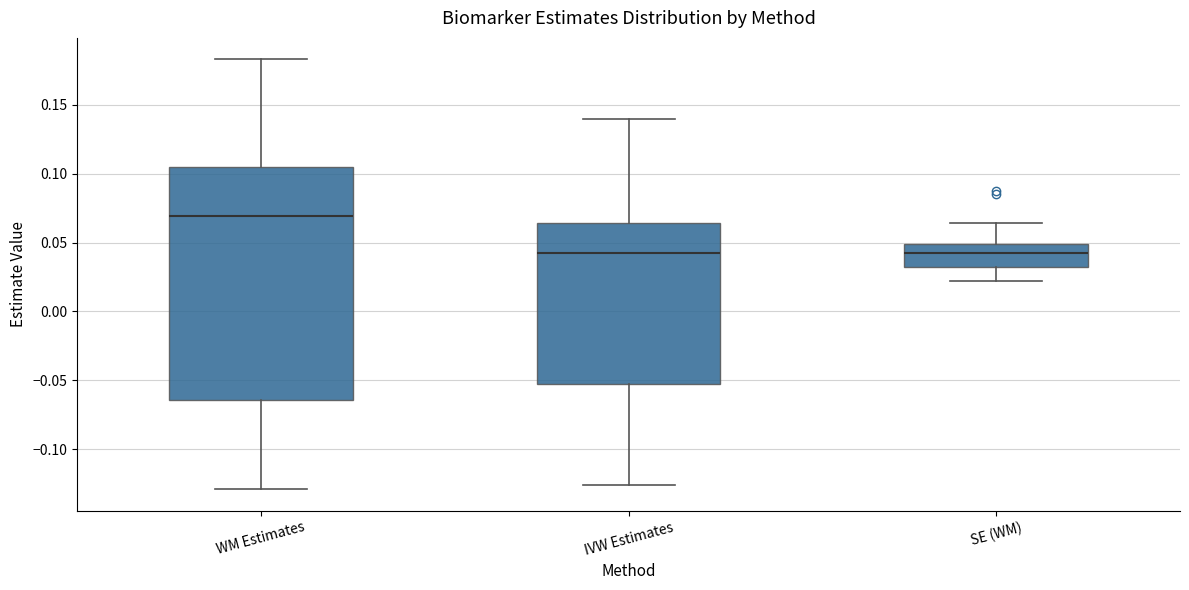

Where is the upper edge of the box for IVW Estimates on the y-axis? The values are not printed on the chart, so give them approximately, as read against the axis.

0.065